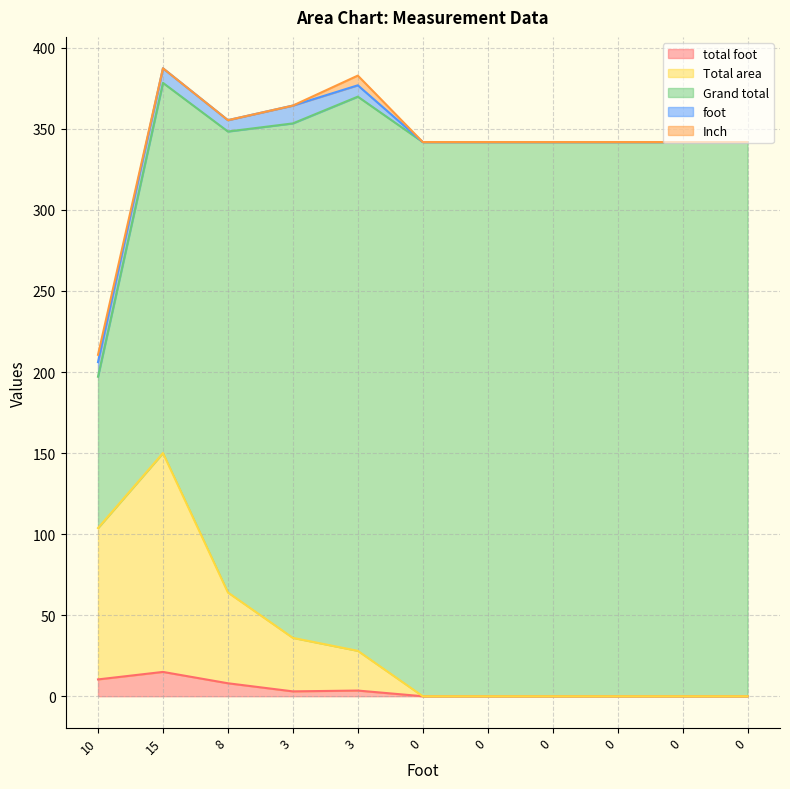

At which label is Inch closest to 3?

10